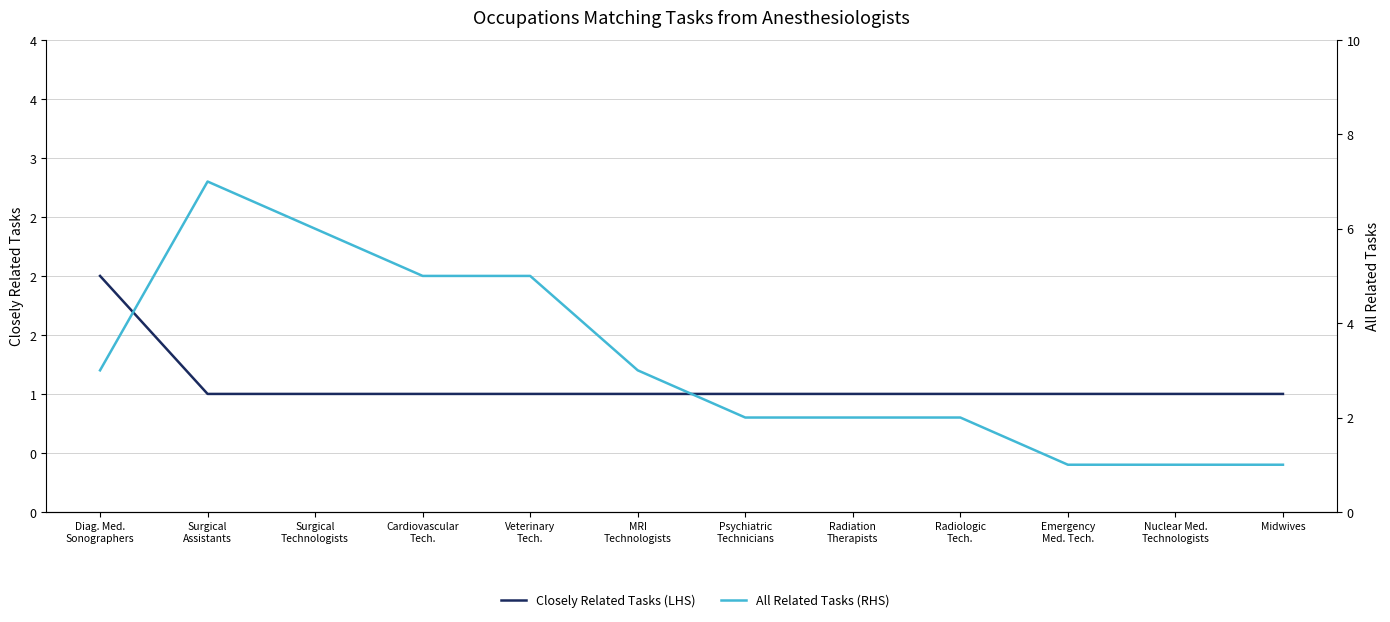

In All Related Tasks (RHS), how many points are higher than both neighbors (excluding endpoints)?

1